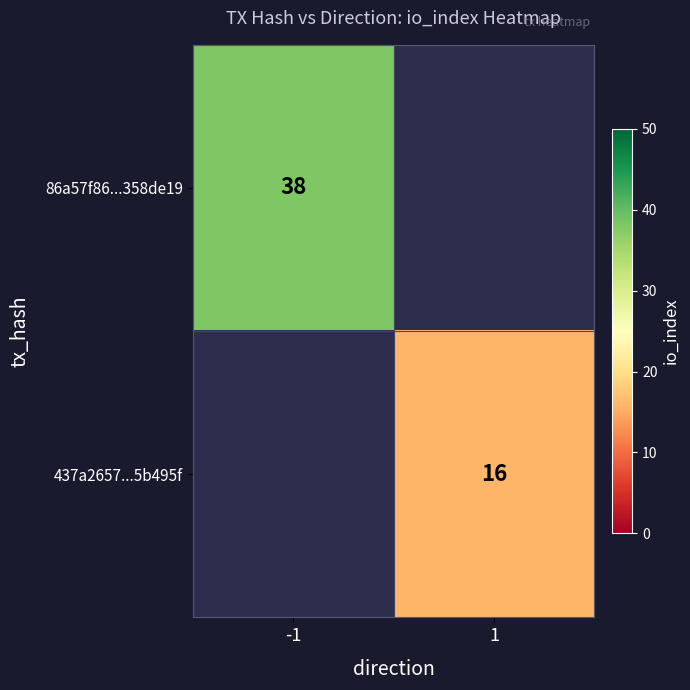

Count the number of categories in the chart.

2